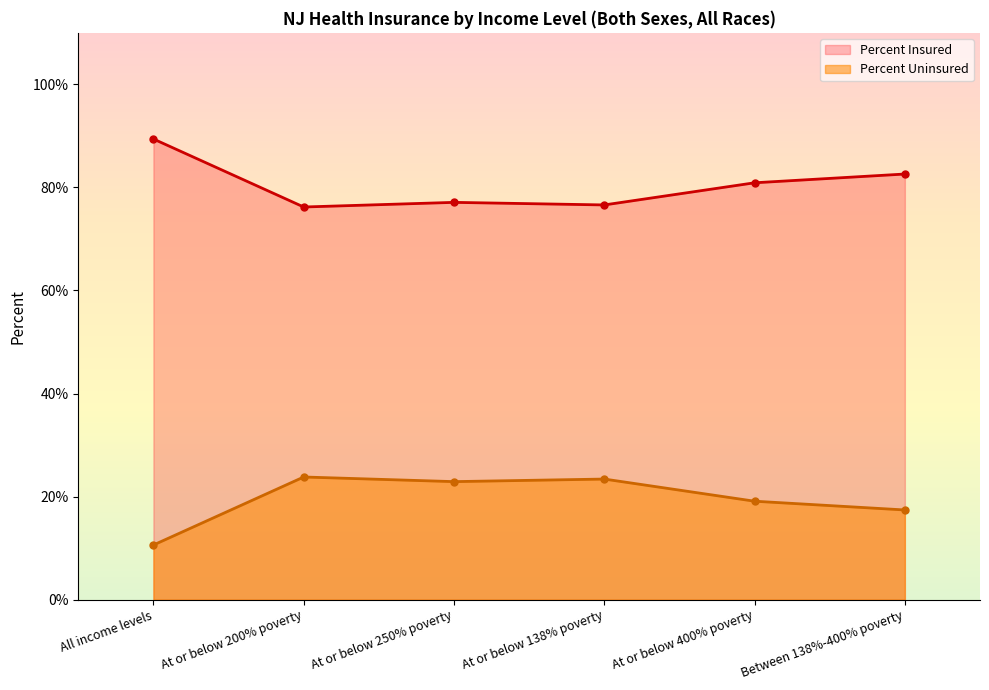

True or false: Percent Uninsured and Percent Insured intersect in this chart.

False